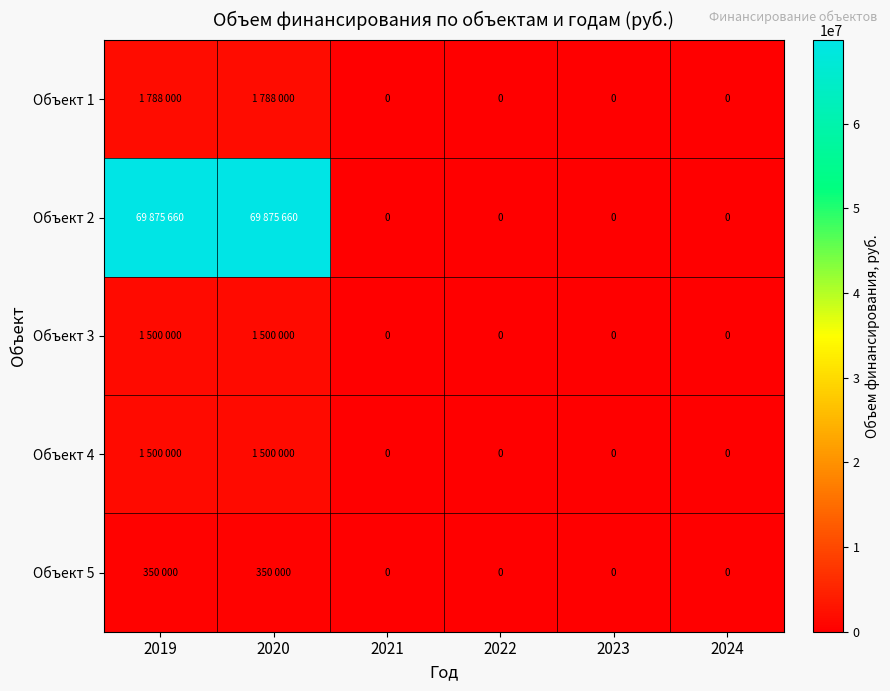

How many categories are shown in the chart?

6